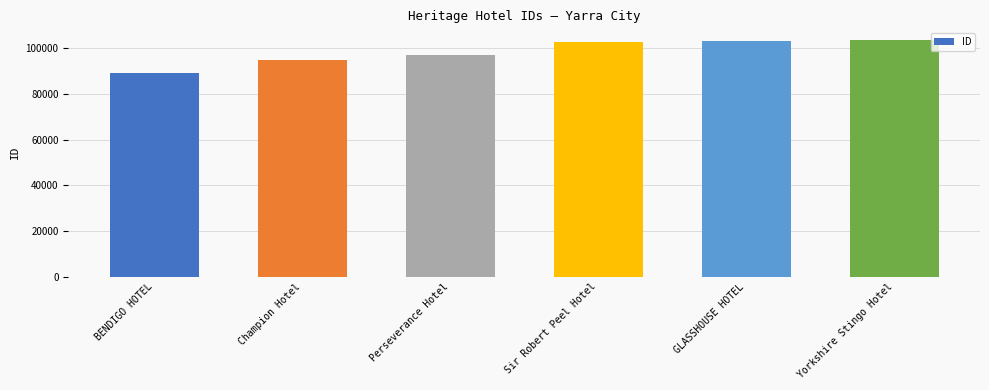

What is the sum of the values at GLASSHOUSE HOTEL and Champion Hotel?

197867